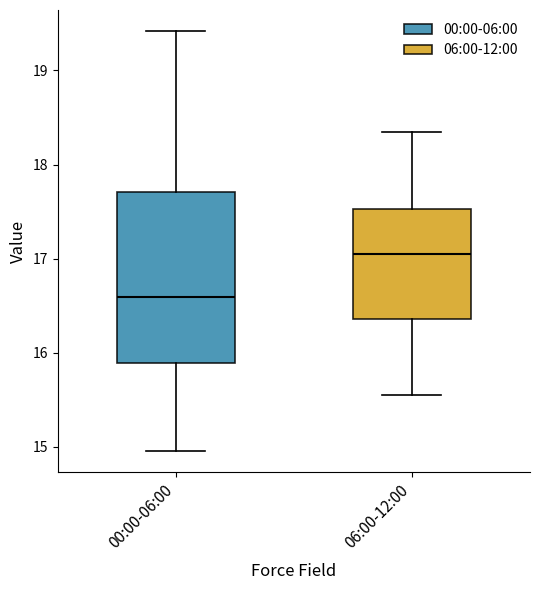

Reading left to right, read every box against the y-axis: the position of its median line, the range the box covers, and the ends of its whiskers. The values are not printed on the chart, so give them approximately, as read against the axis.

00:00-06:00: median 16.6, box 15.9 to 17.7, whiskers 15.0 to 19.4
06:00-12:00: median 17.1, box 16.4 to 17.5, whiskers 15.6 to 18.4